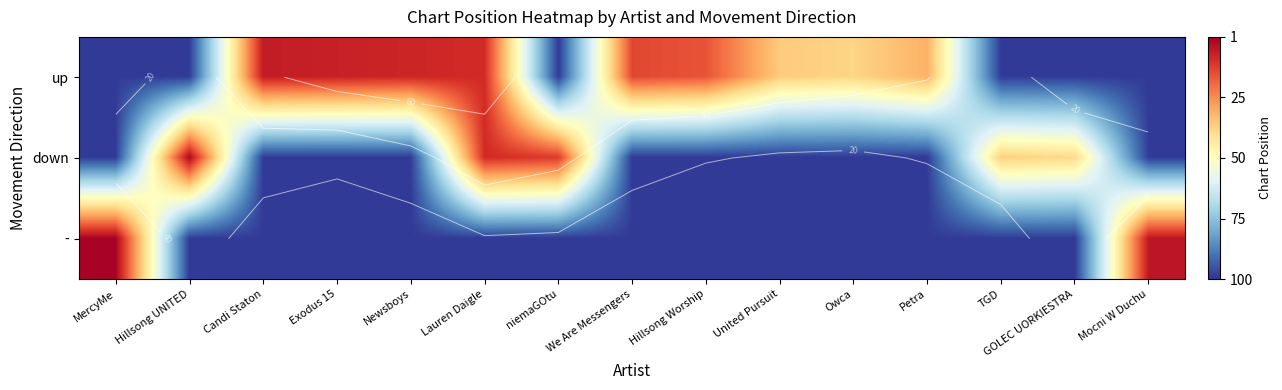

Between MercyMe and Lauren Daigle, which series saw the biggest shift?

-